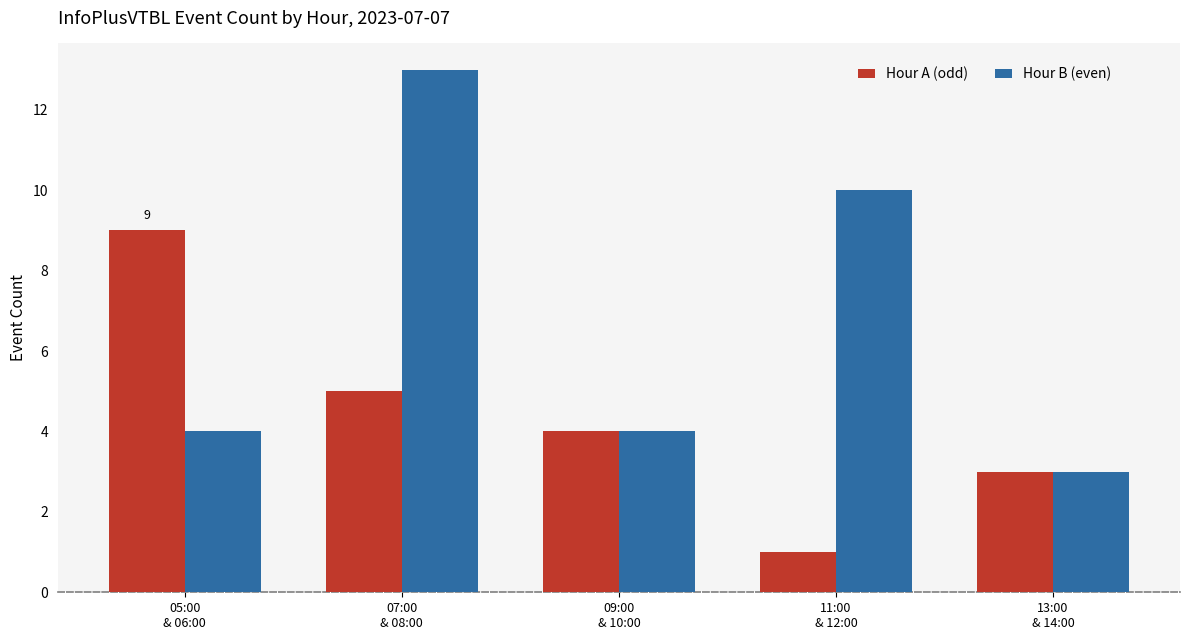

How many data points does each series have?

5